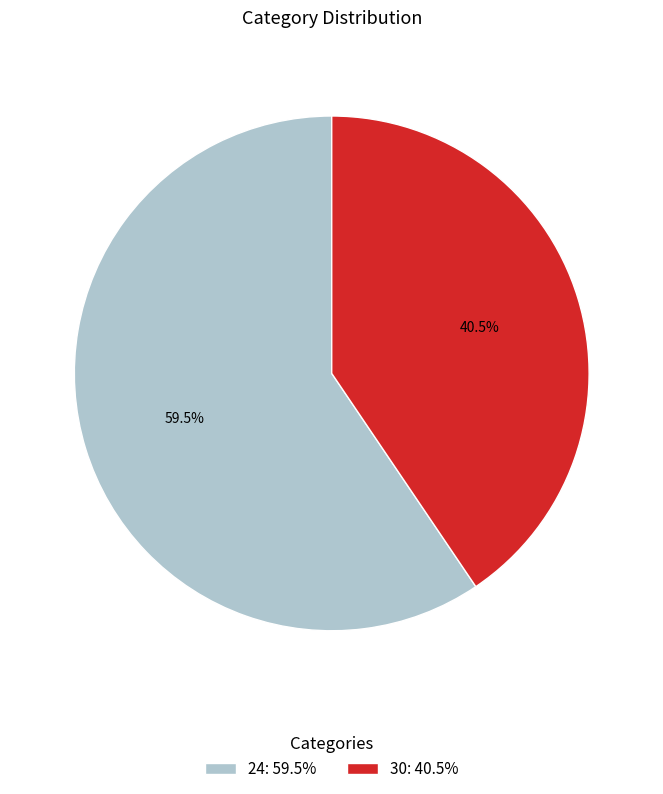

What is the ratio of the value at 30: 40.5% to the value at 24: 59.5%?

0.7